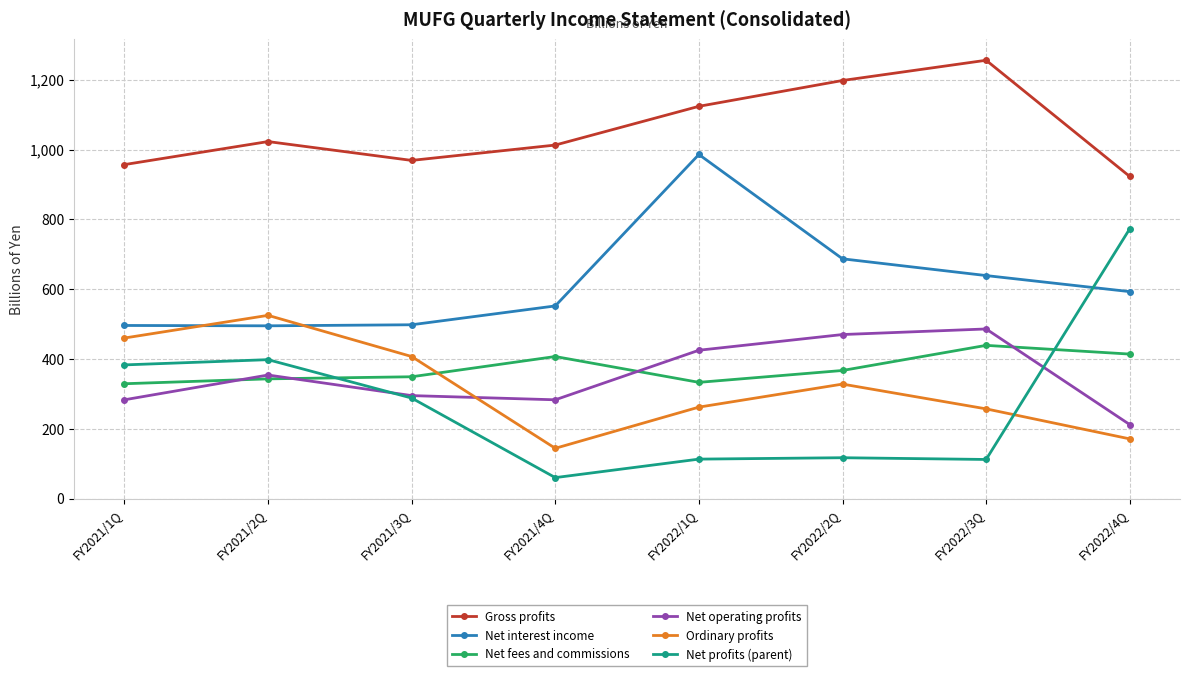

Where is the first local minimum for Ordinary profits?

FY2021/4Q